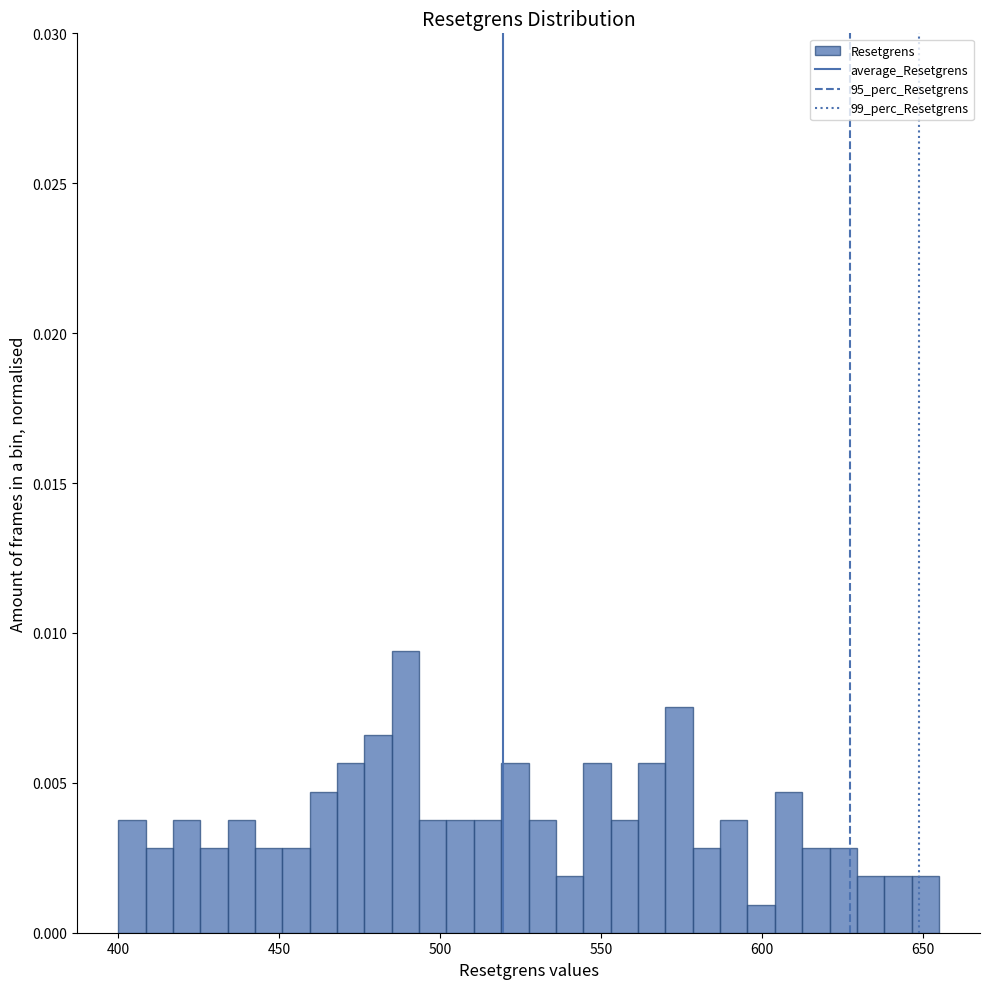

Read against the x-axis, roughly where is the centre of the tallest bar?

490